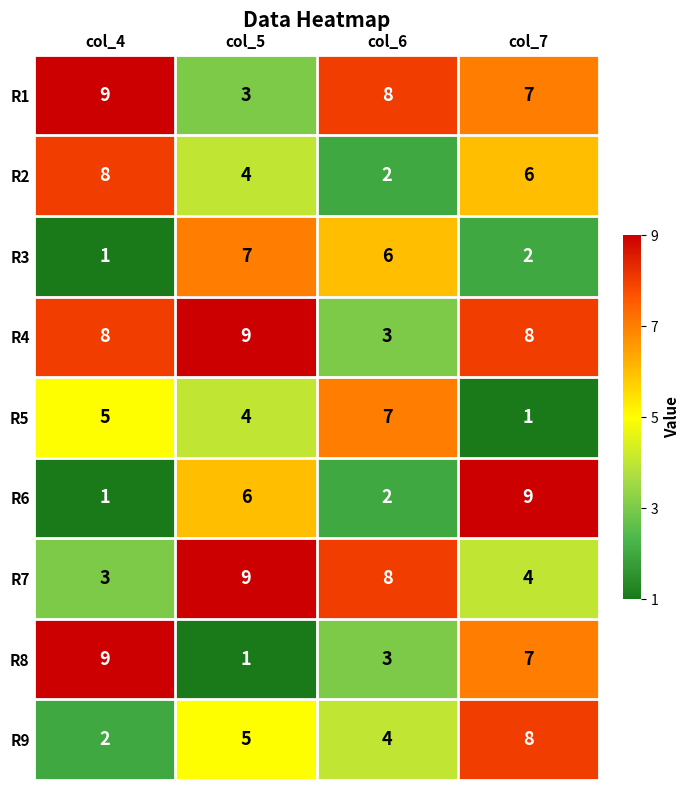

How many distinct data groups are displayed?

9